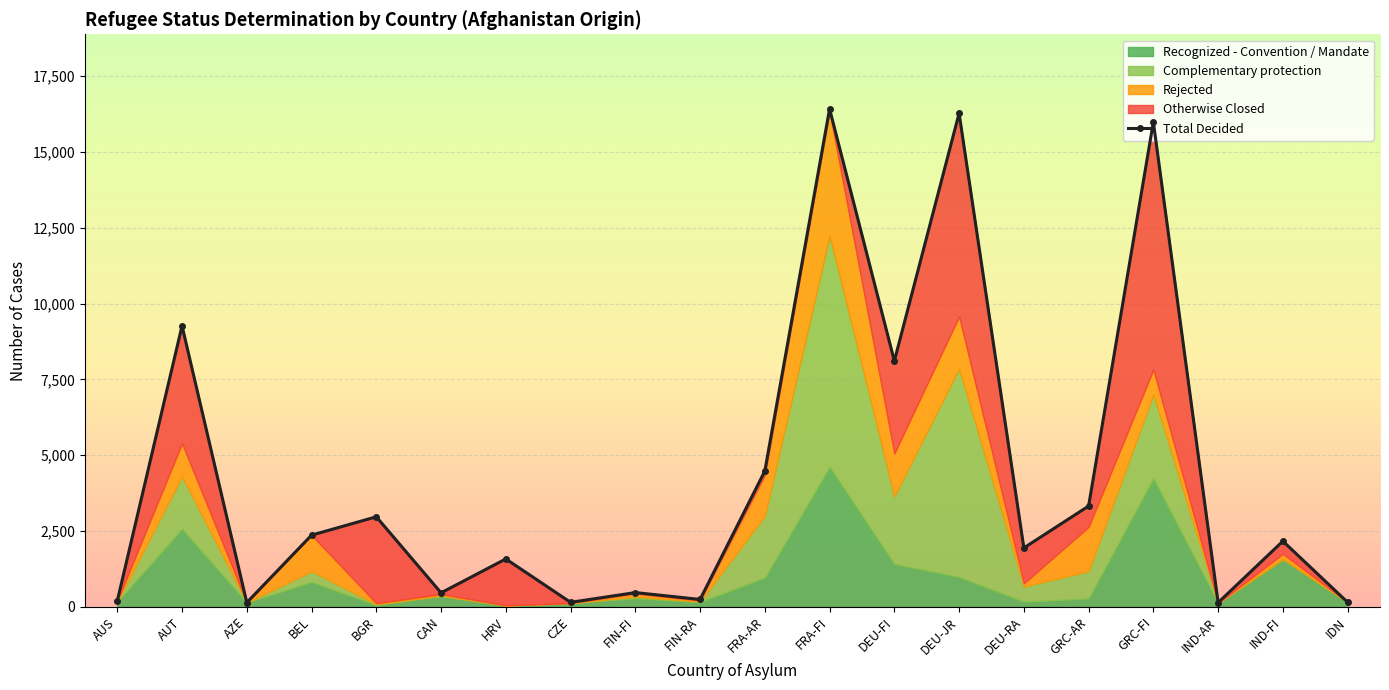

The Recognized - Convention / Mandate series shows 510 at FRA-AR. True or false?

False